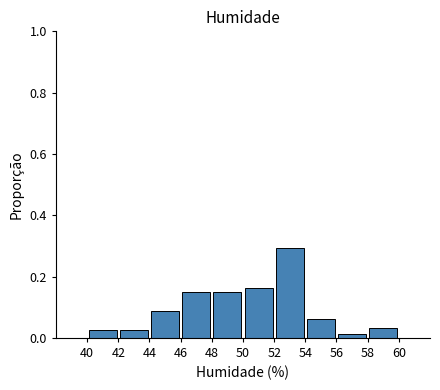

Which range on the x-axis has the tallest bar?

52 to 54